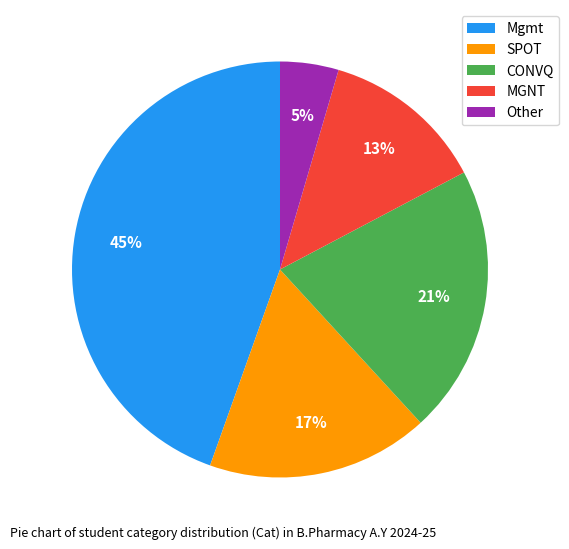

Is the sum of Mgmt and Other greater than half?

No